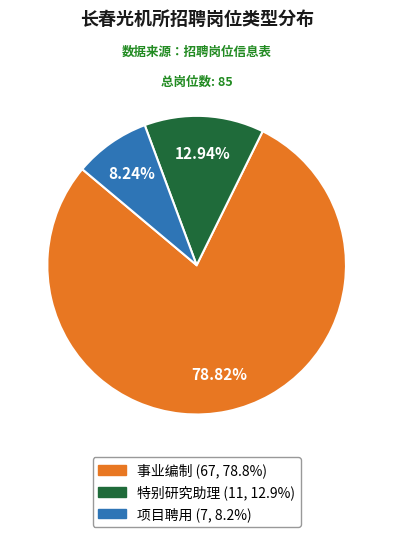

Which category has the biggest portion of the pie?

事业编制